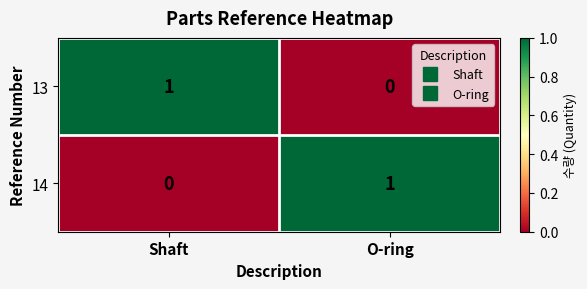

Is it true that 13 equals 0 at O-ring?

True